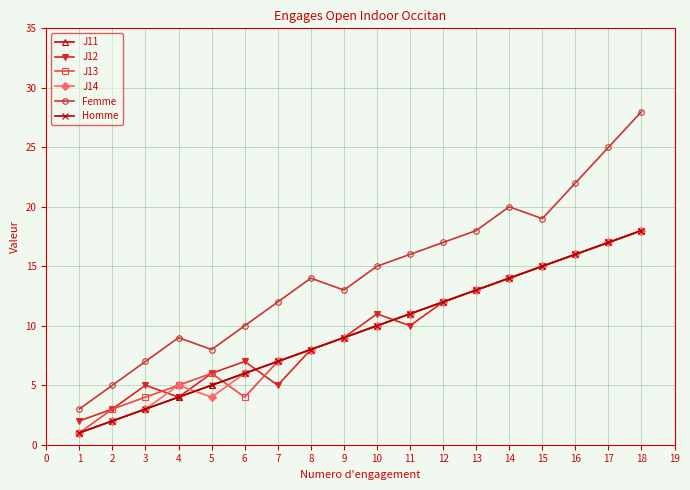

Is this an area chart (filled region under the line)?

No